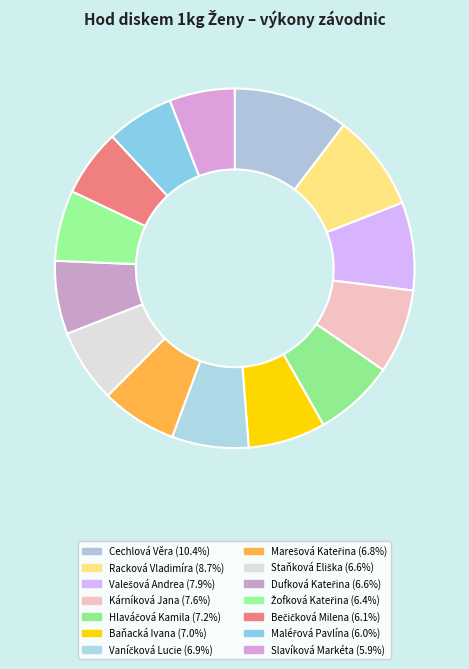

Is there any slice that represents more than half of the pie?

No